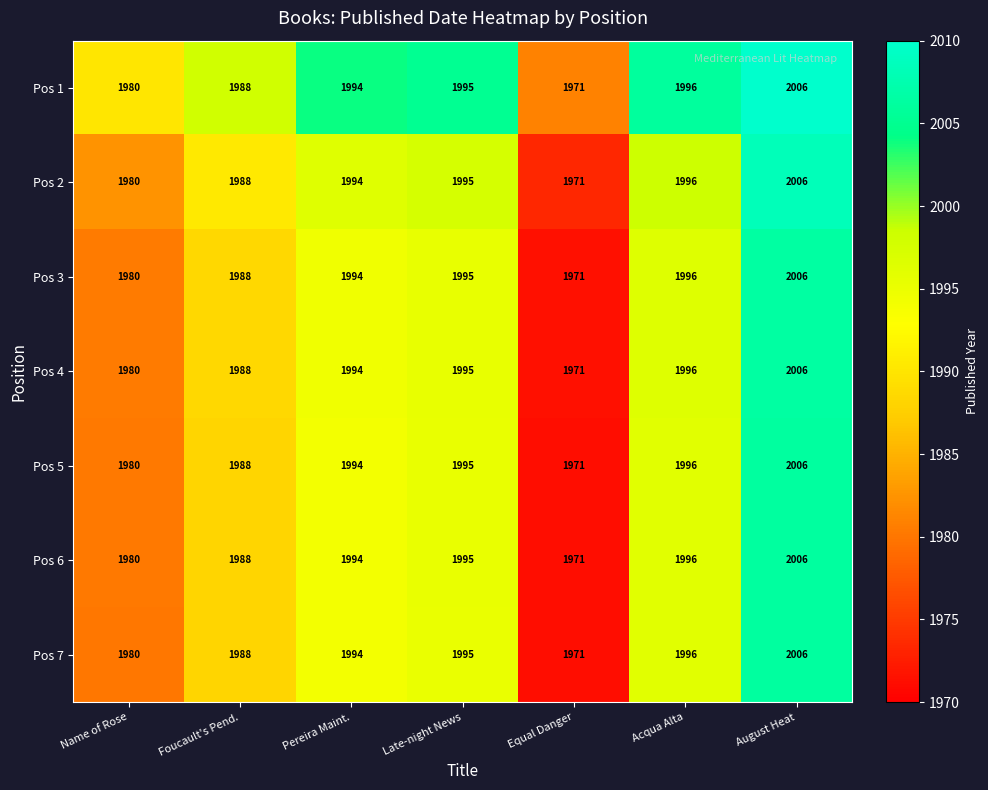

Is the value of Pos 2 at Equal Danger greater than the value of Pos 3 at Late-night News?

No